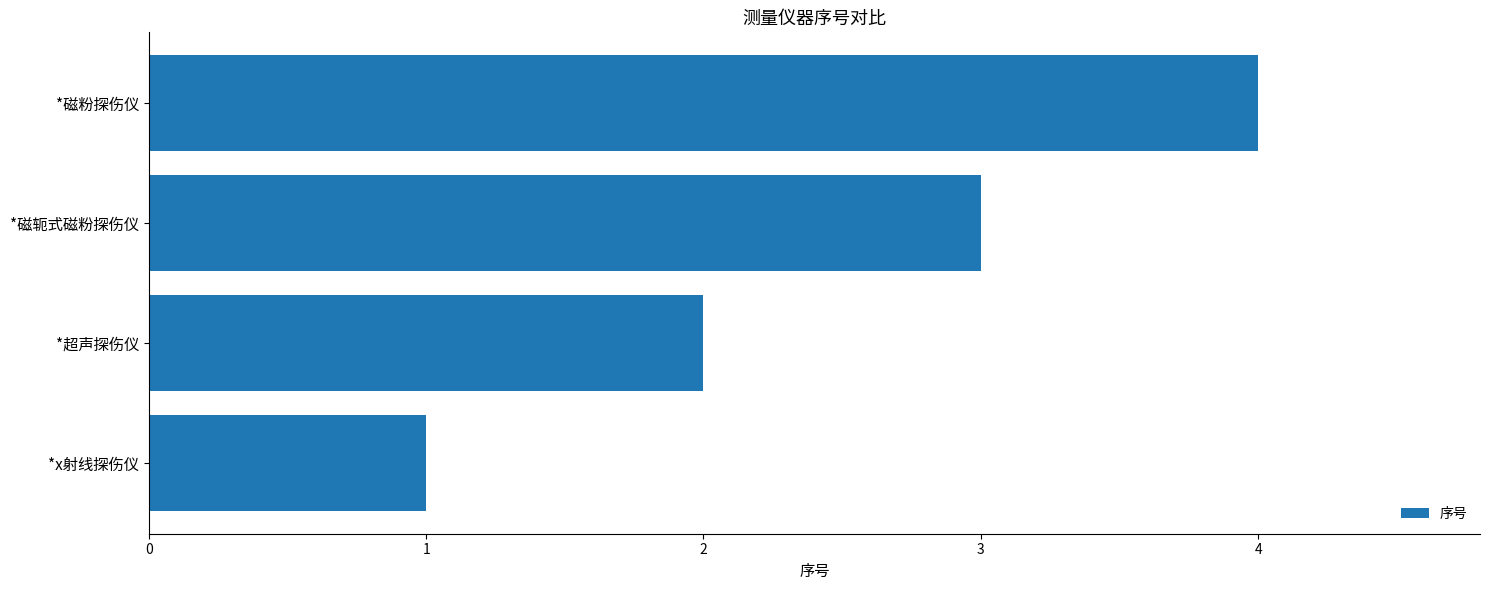

How many bars are there in total?

4